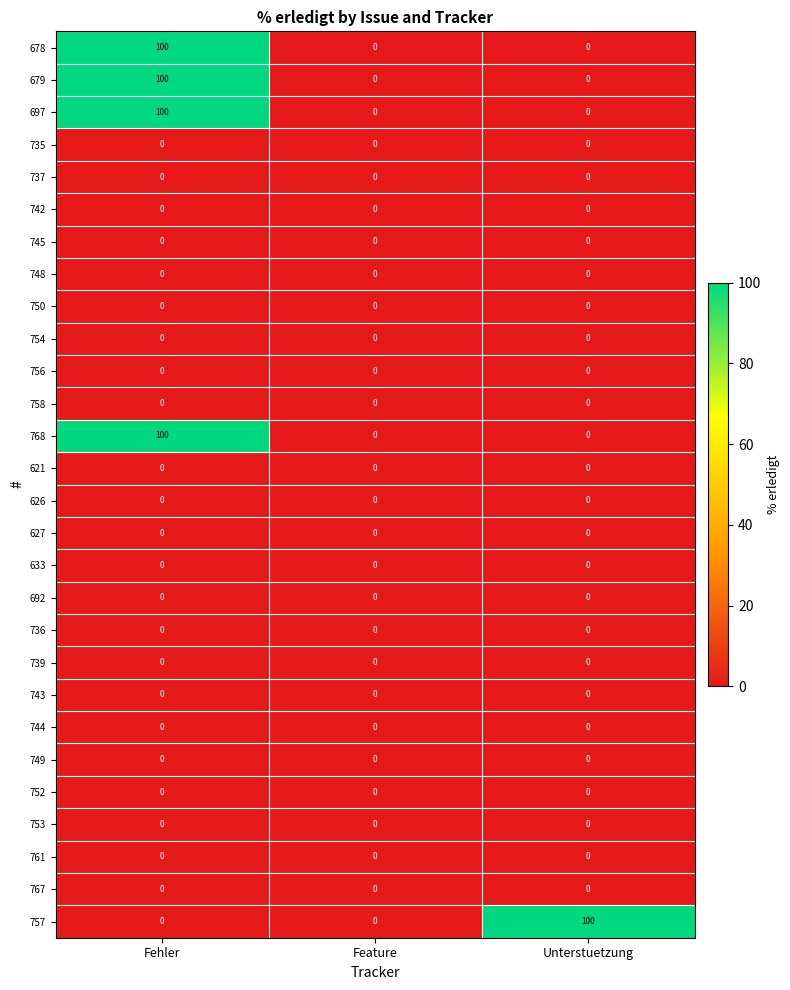

Is it true that 742 equals 0 at Feature?

True